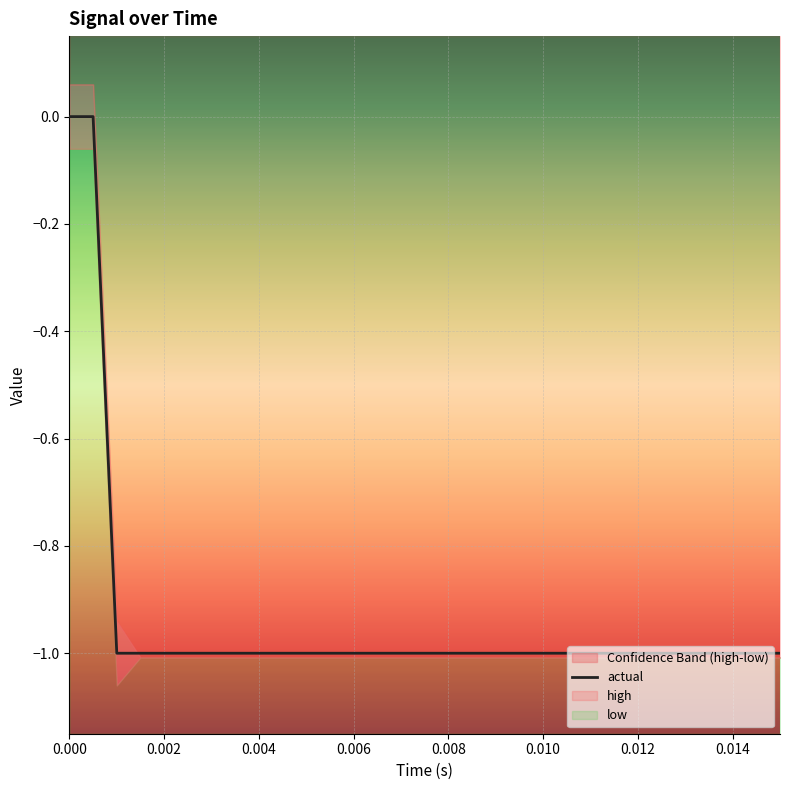

The value of actual at 0.006 is -2. True or false?

False